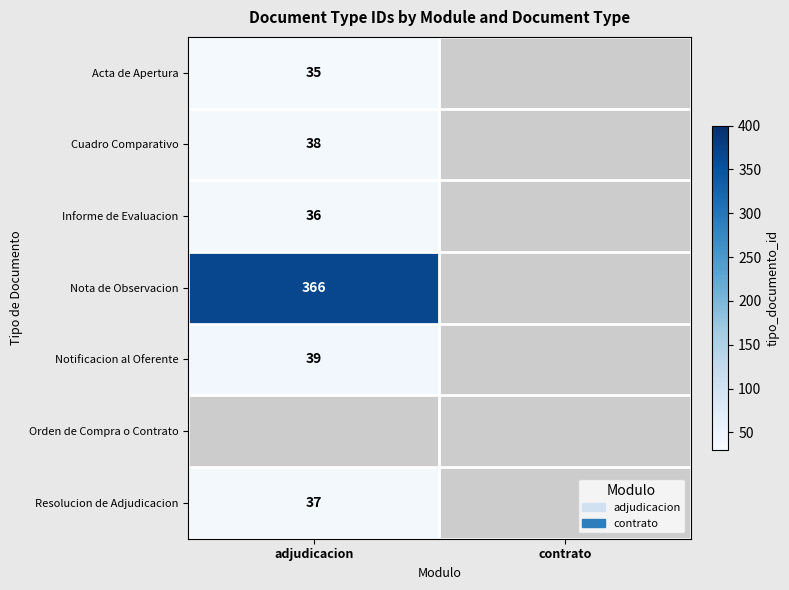

What is the greatest value displayed?

366.0